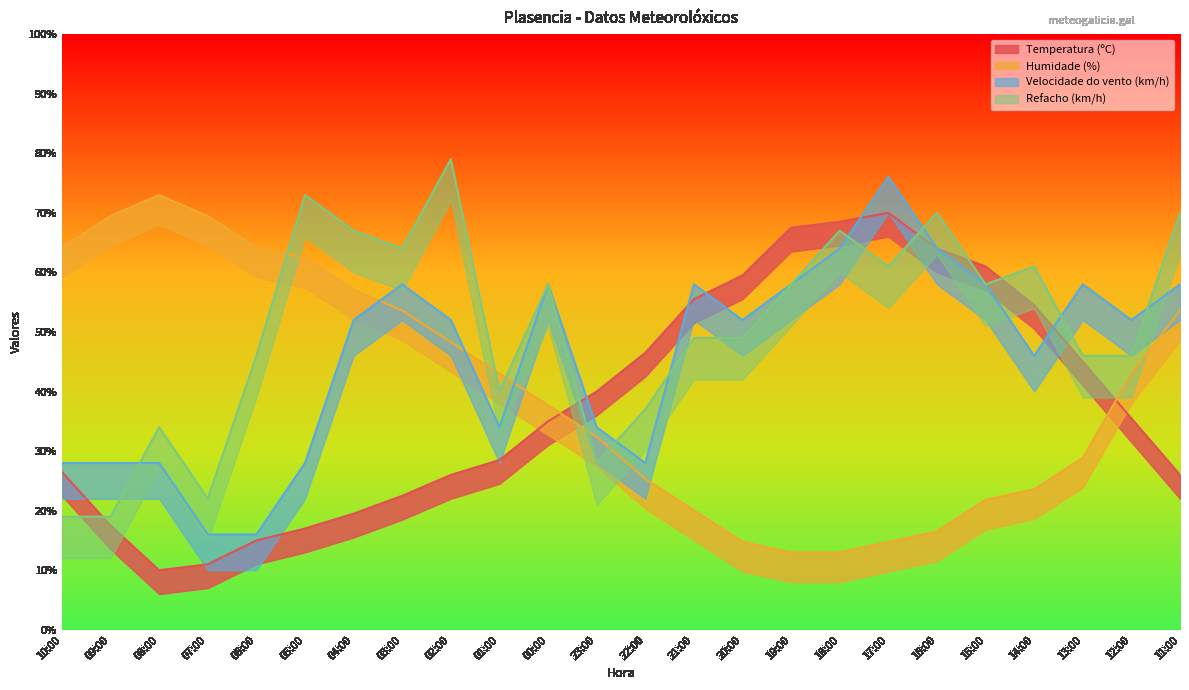

What is the spread (max minus min) of values at 15:00?

39.2